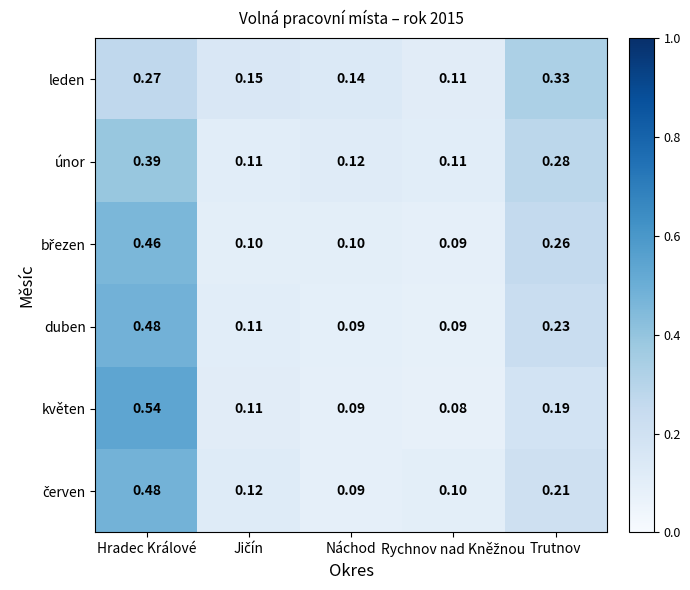

Is the value of únor at Náchod greater than the value of duben at Trutnov?

No